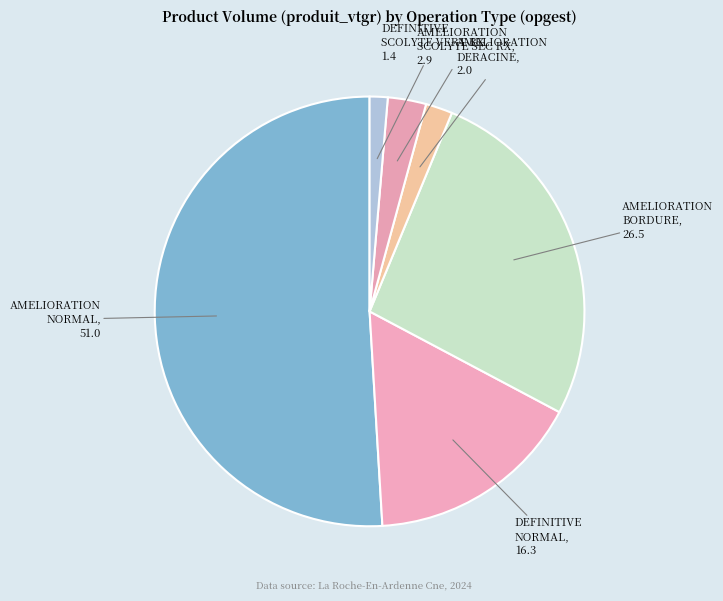

How many segments does this pie chart have?

6